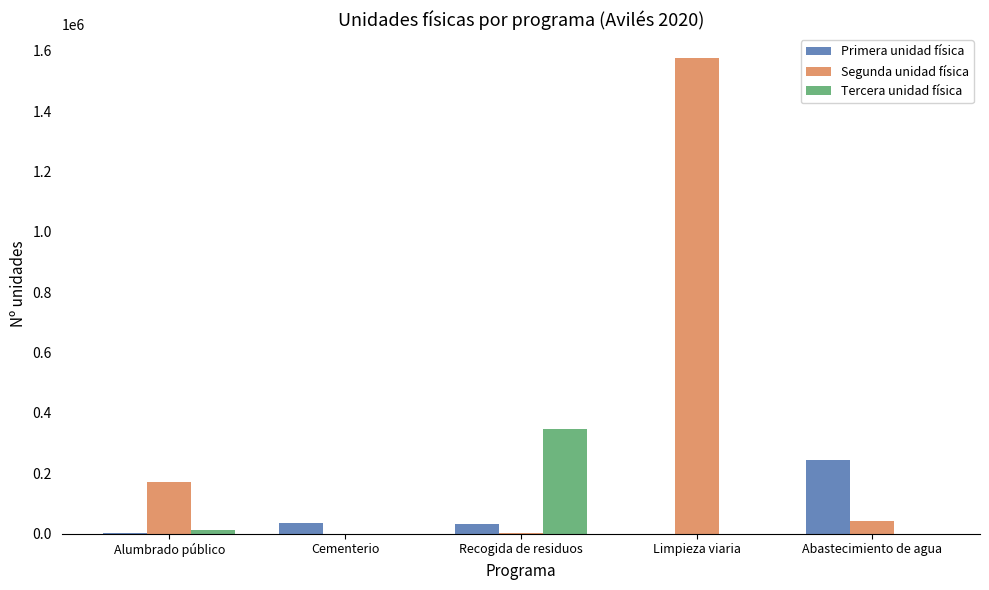

True or false: Primera unidad física has a value of 244368 at Abastecimiento de agua.

True